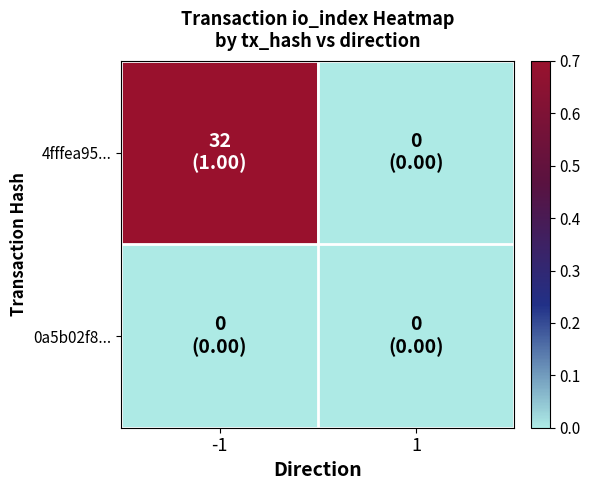

Which series has the widest spread of values?

4fffea95...